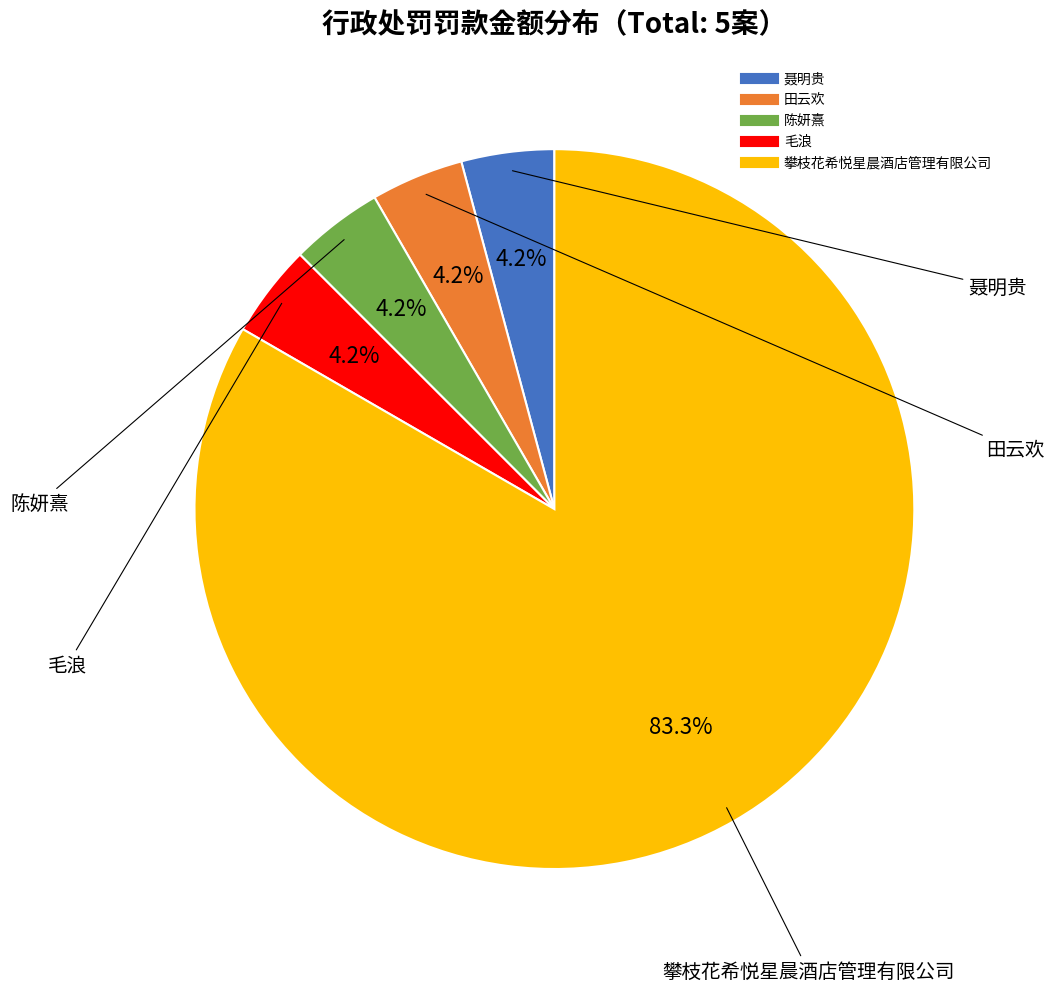

What percentage is the 毛浪 slice, to the nearest percent?

4%